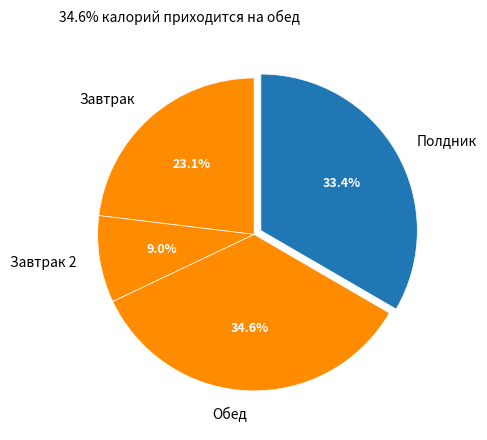

Does any single category account for the majority?

No